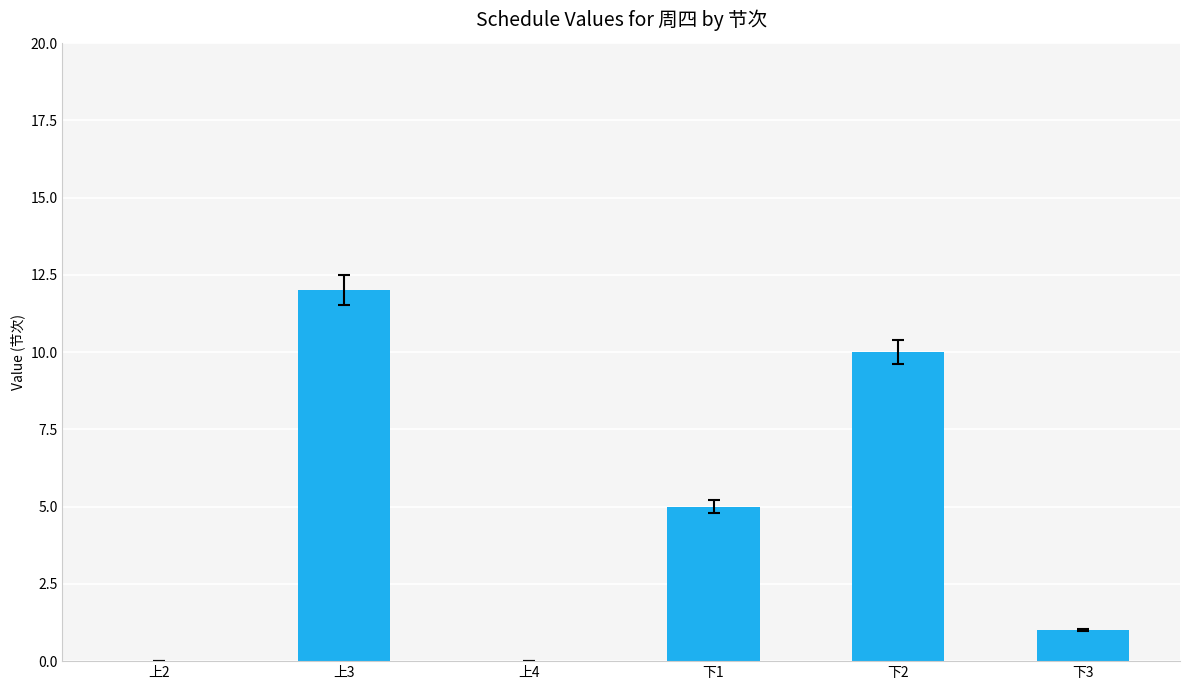

Between 上3 and 下3, which is larger?

上3